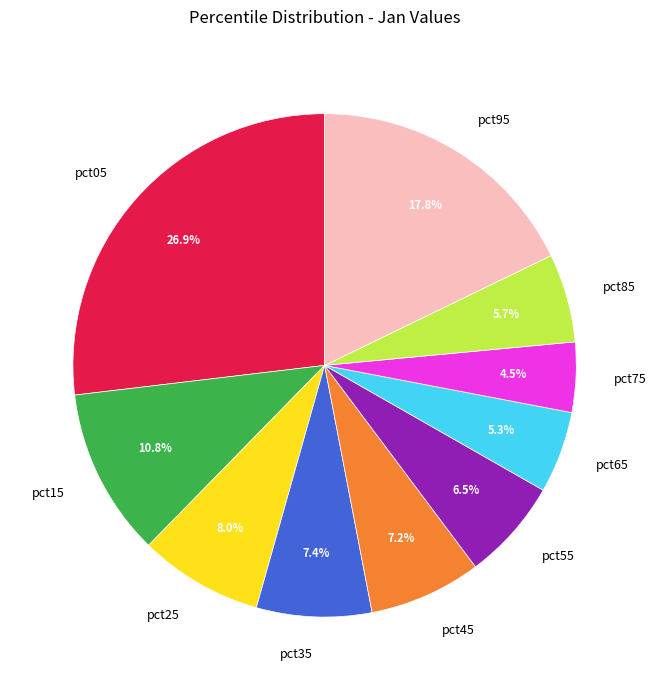

To the nearest percent, what percentage of the pie is pct05?

27%